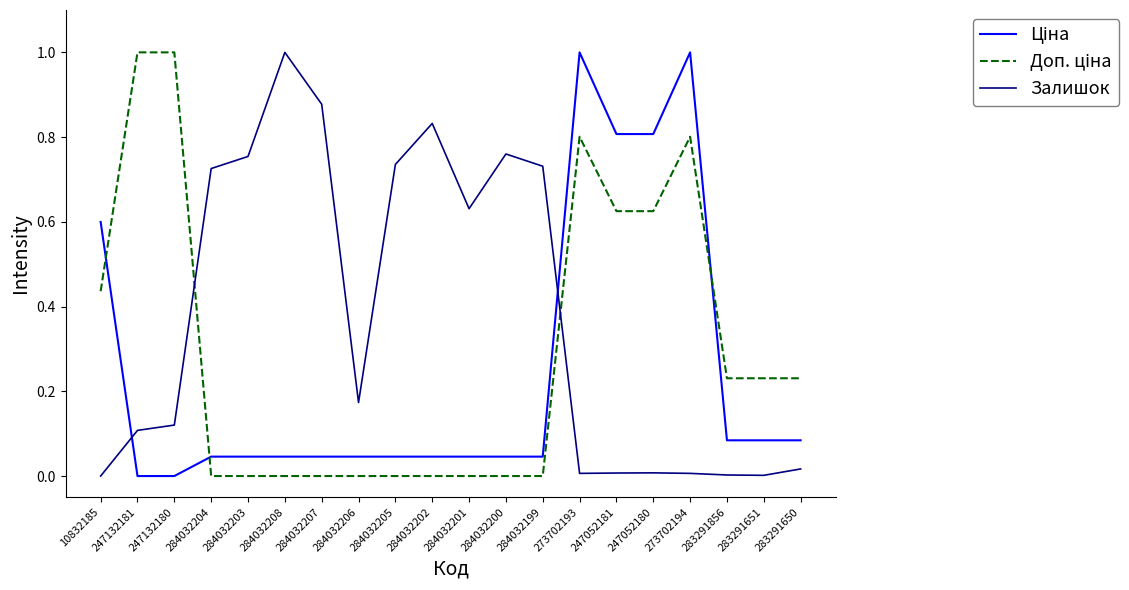

Is it true that Залишок equals 0.0 at 10832185?

True